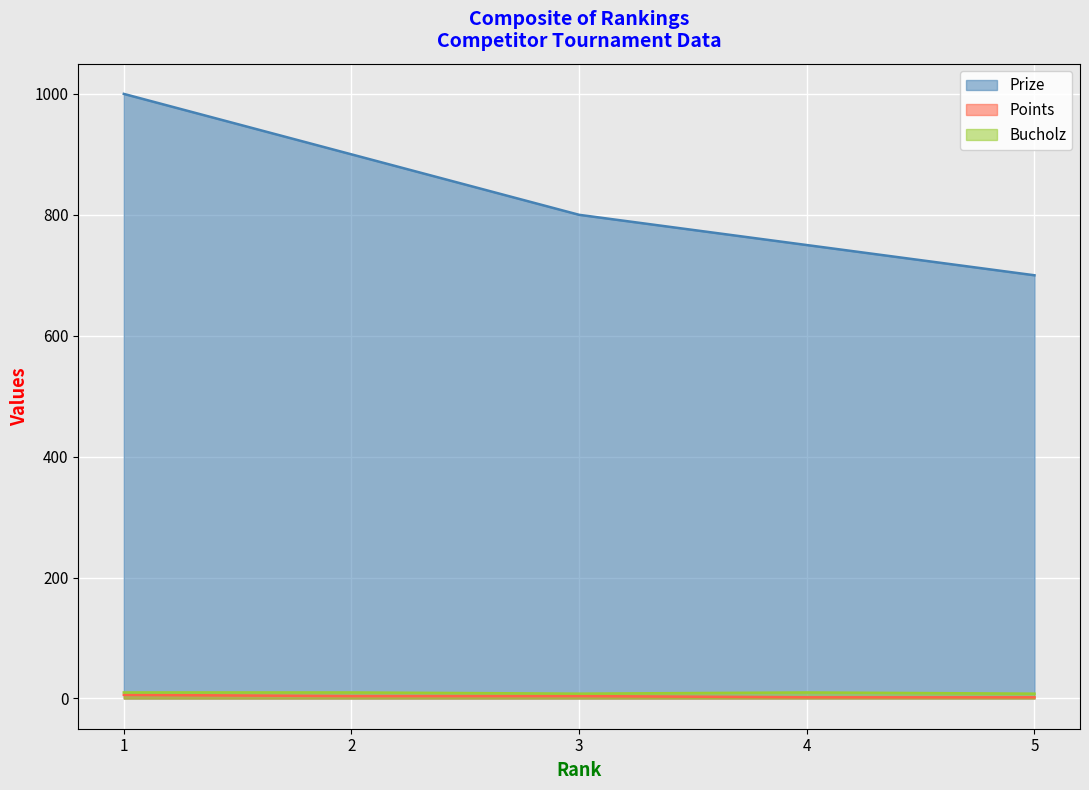

Which series has the largest range (max minus min)?

Prize